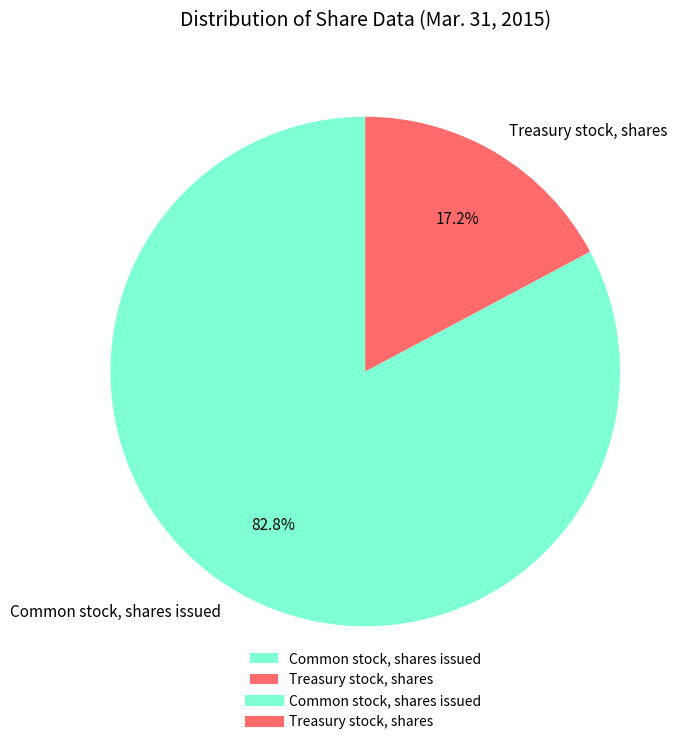

What is the ratio of the value at Common stock, shares issued to the value at Treasury stock, shares?

4.8